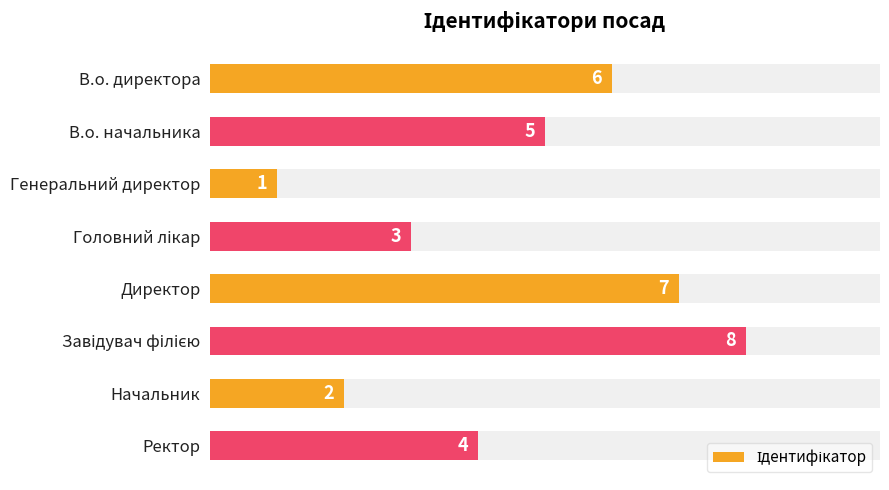

What is the greatest value displayed?

8